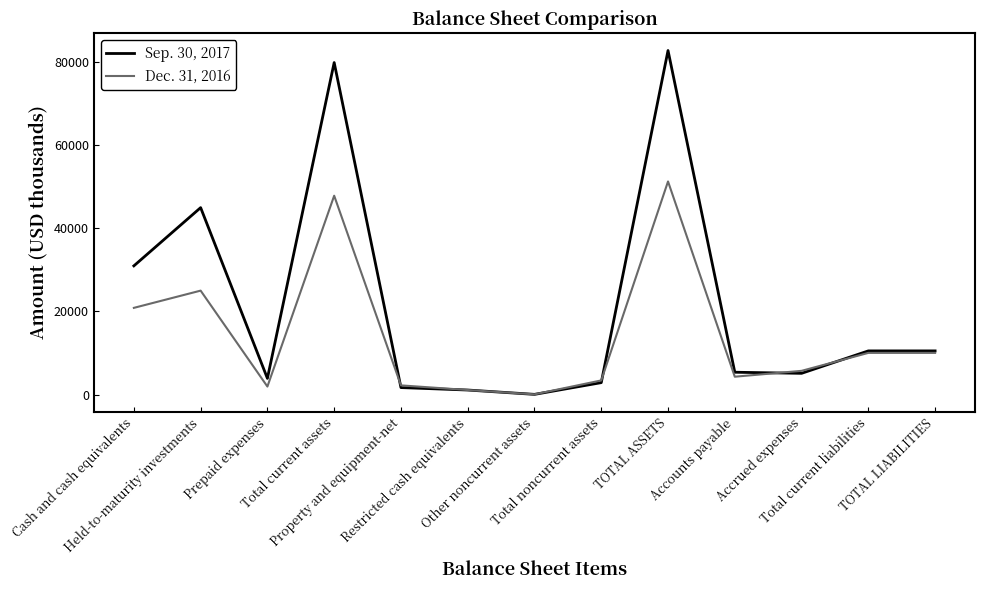

True or false: Sep. 30, 2017 has more than 2 points higher than both neighbors.

True